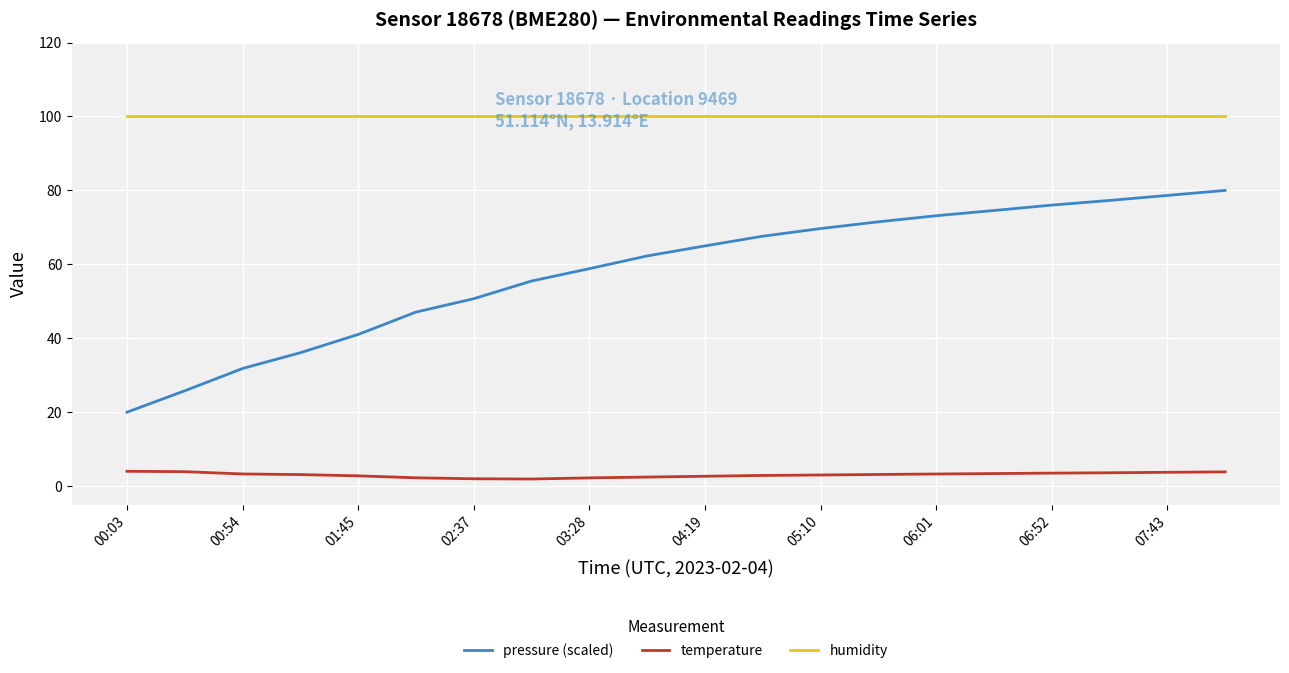

Which series has the largest range (max minus min)?

pressure (scaled)